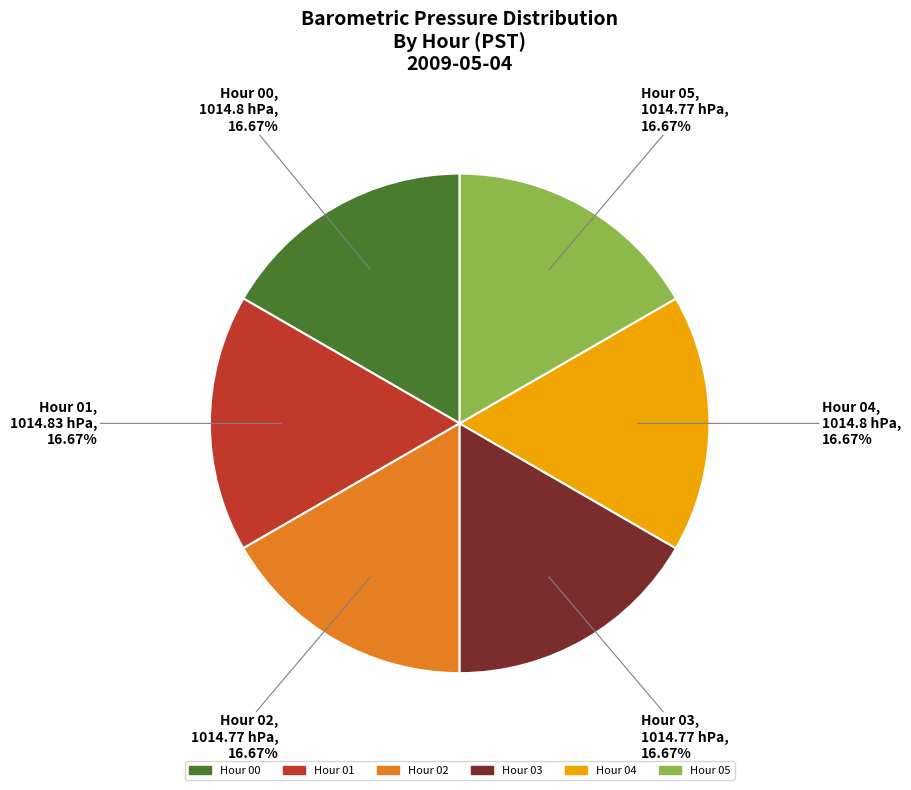

Is there a majority slice in this chart?

No